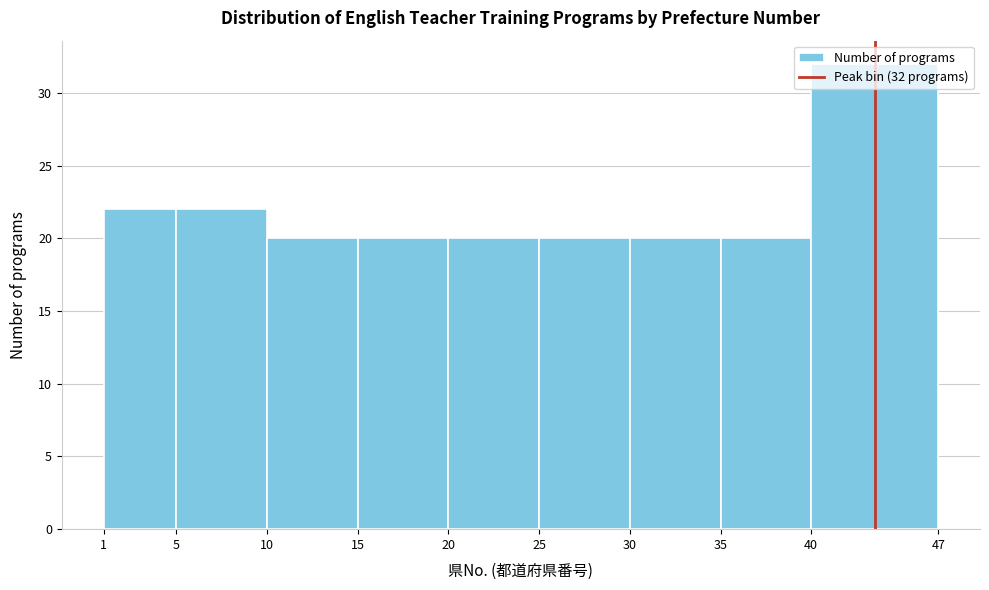

Which range on the x-axis has the tallest bar?

40 to 47